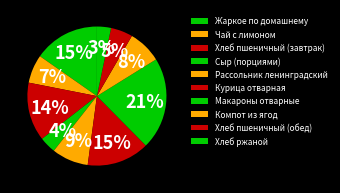

Count the number of slices in the pie.

10